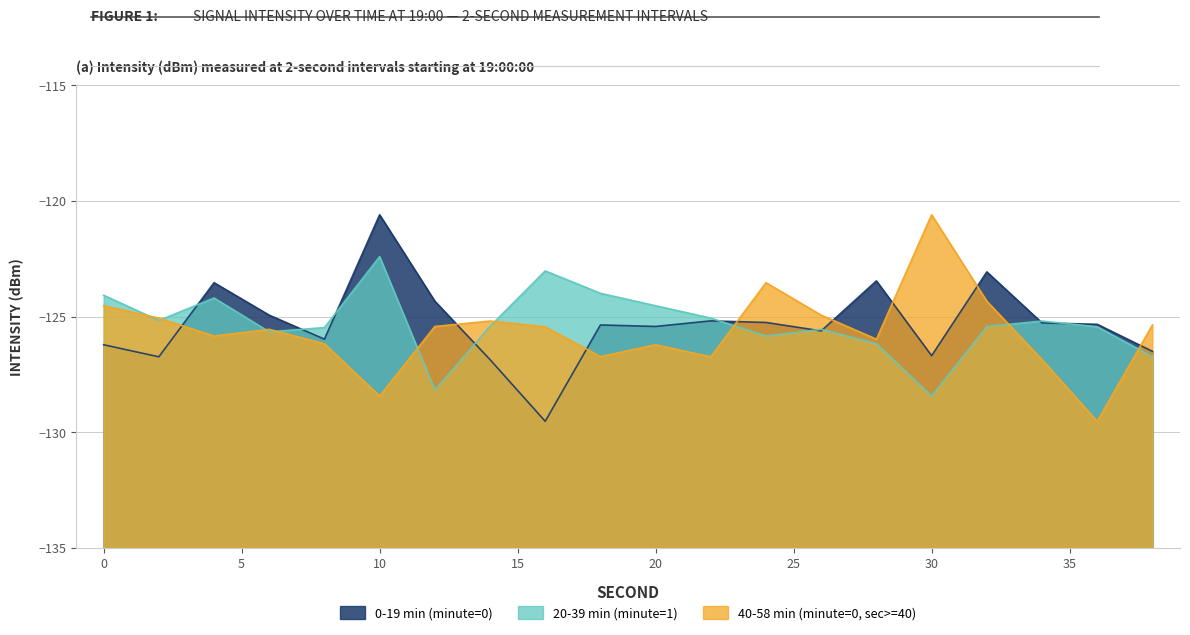

Reading left to right, transcribe all the data shown in this chart.

0-19 min (minute=0): -126.2	-126.7	-123.5	-124.9	-126.0	-120.6	-124.3	-126.9	-129.5	-125.4	-125.4	-125.2	-125.3	-125.6	-123.5	-126.7	-123.1	-125.3	-125.3	-126.5
20-39 min (minute=1): -124.1	-125.2	-124.2	-125.7	-125.5	-122.4	-128.2	-125.4	-123.0	-124.0	-124.5	-125.1	-125.8	-125.5	-126.2	-128.4	-125.4	-125.2	-125.4	-126.7
40-58 min (minute=0, sec>=40): -124.5	-125.1	-125.8	-125.5	-126.2	-128.4	-125.4	-125.2	-125.4	-126.7	-126.2	-126.7	-123.5	-124.9	-126.0	-120.6	-124.3	-126.9	-129.5	-125.4